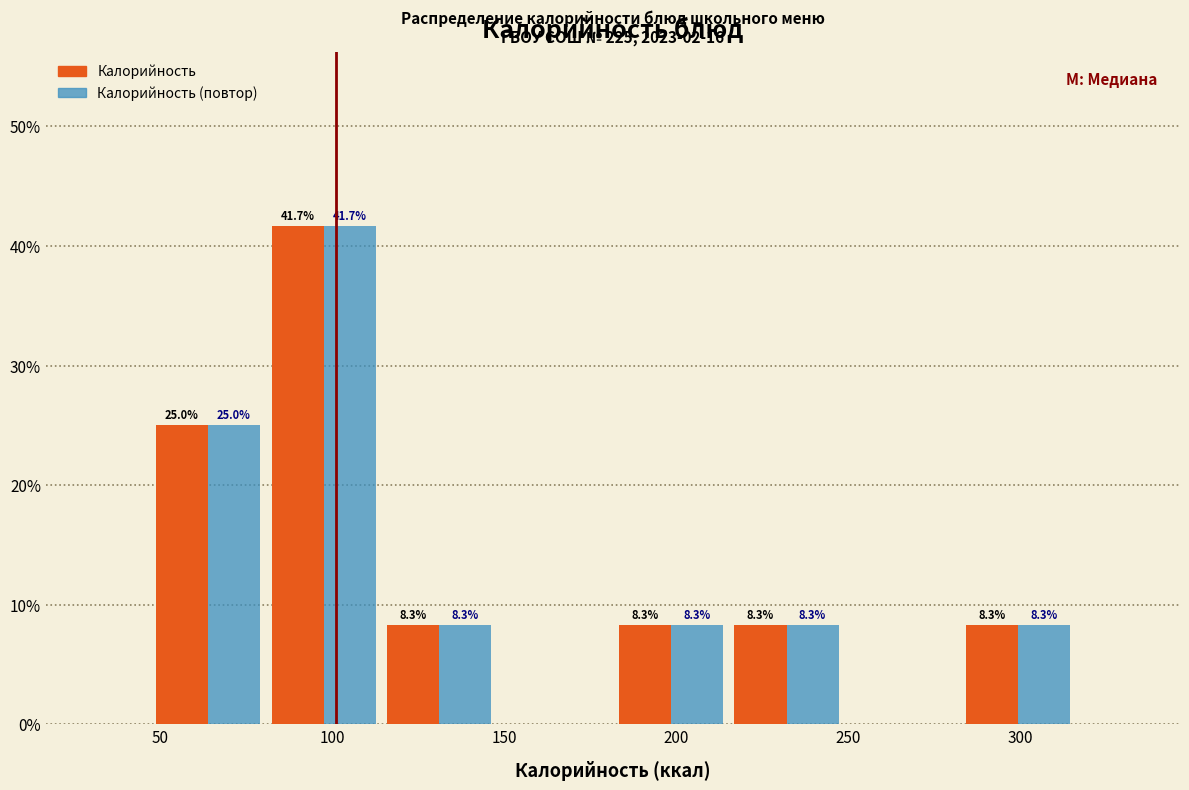

In the Калорийность (повтор) series, which range on the x-axis has the tallest bar?

80 to 115